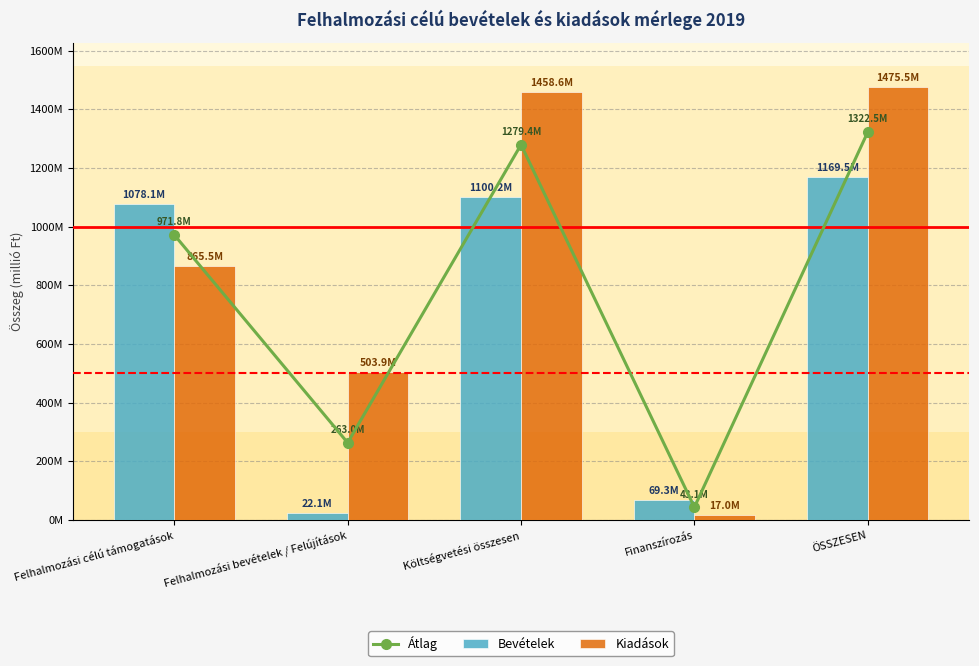

Between Felhalmozási célú támogatások and ÖSSZESEN, which series saw the biggest shift?

Kiadások